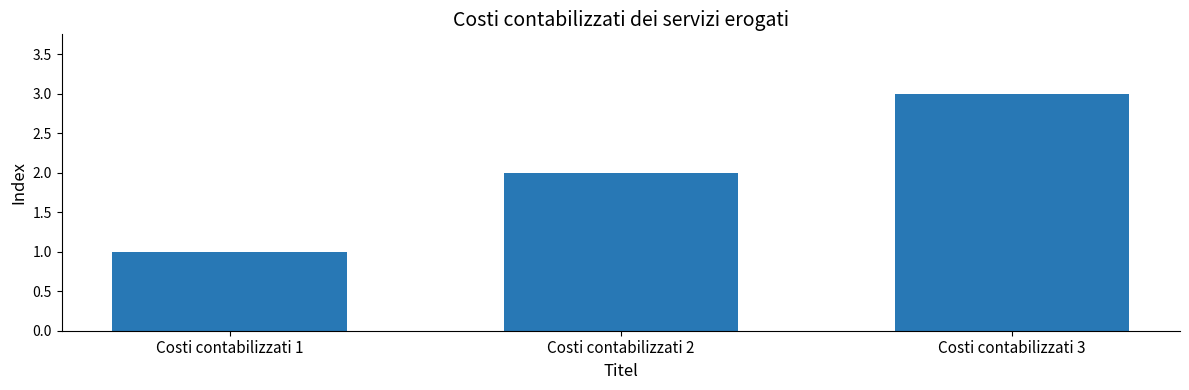

True or false: the data shows 1 at Costi contabilizzati 2.

False